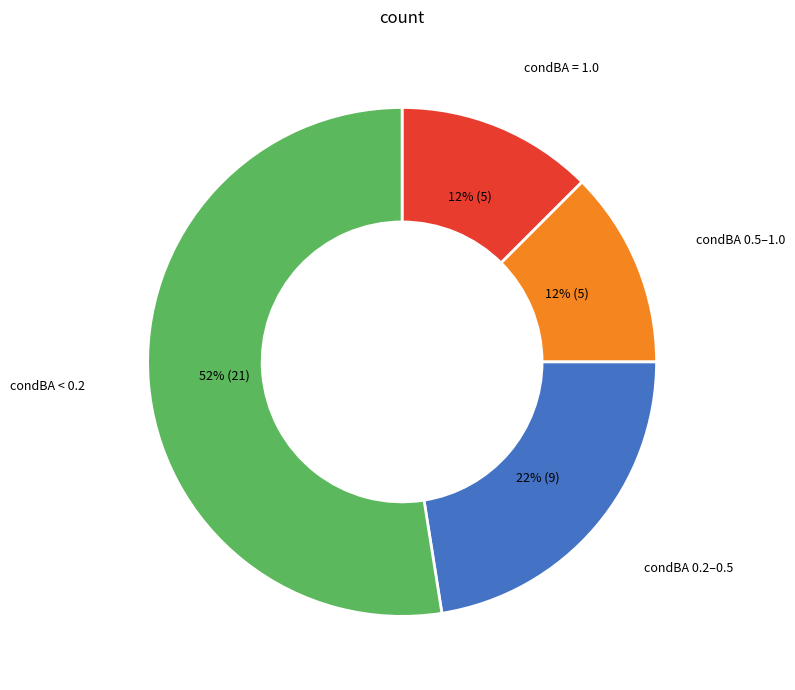

To the nearest percent, what is the average slice percentage?

25%